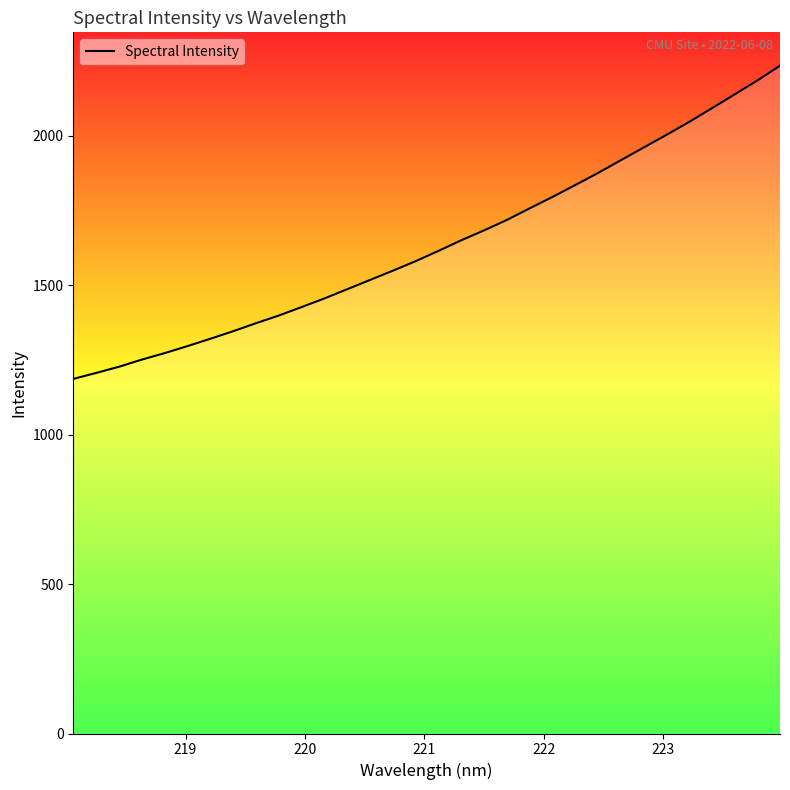

What is the greatest value displayed?

2234.3